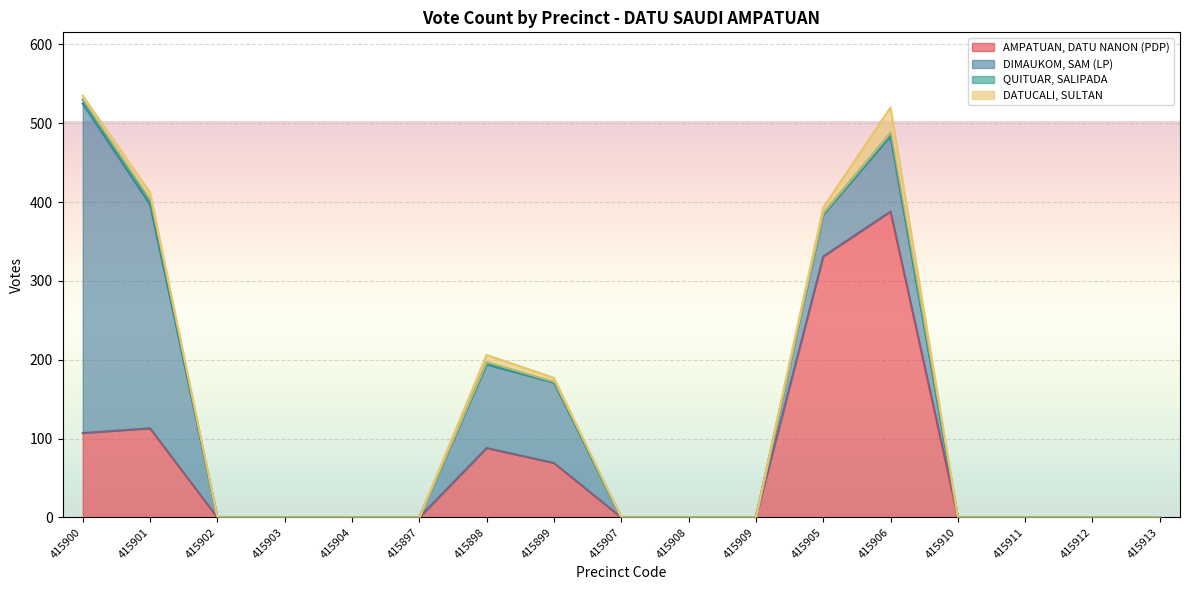

True or false: AMPATUAN, DATU NANON (PDP) has more than 2 points higher than both neighbors.

True